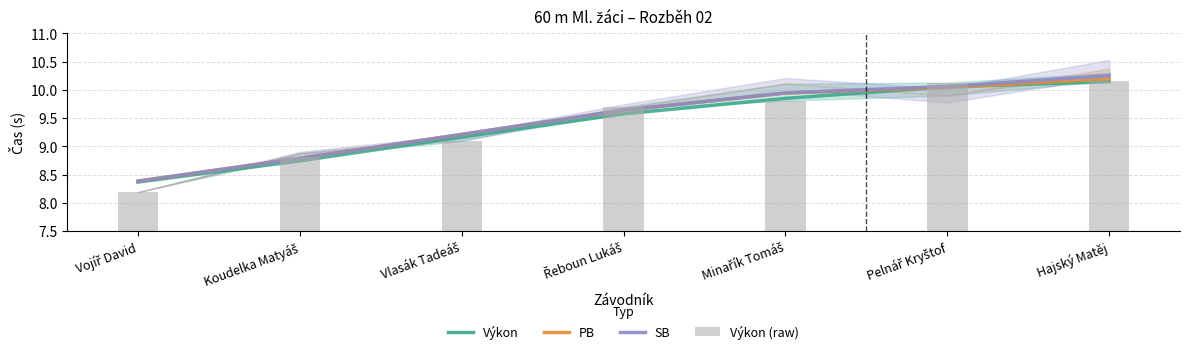

Is the value of Výkon (raw) at Řeboun Lukáš greater than the value of Výkon at Koudelka Matyáš?

Yes